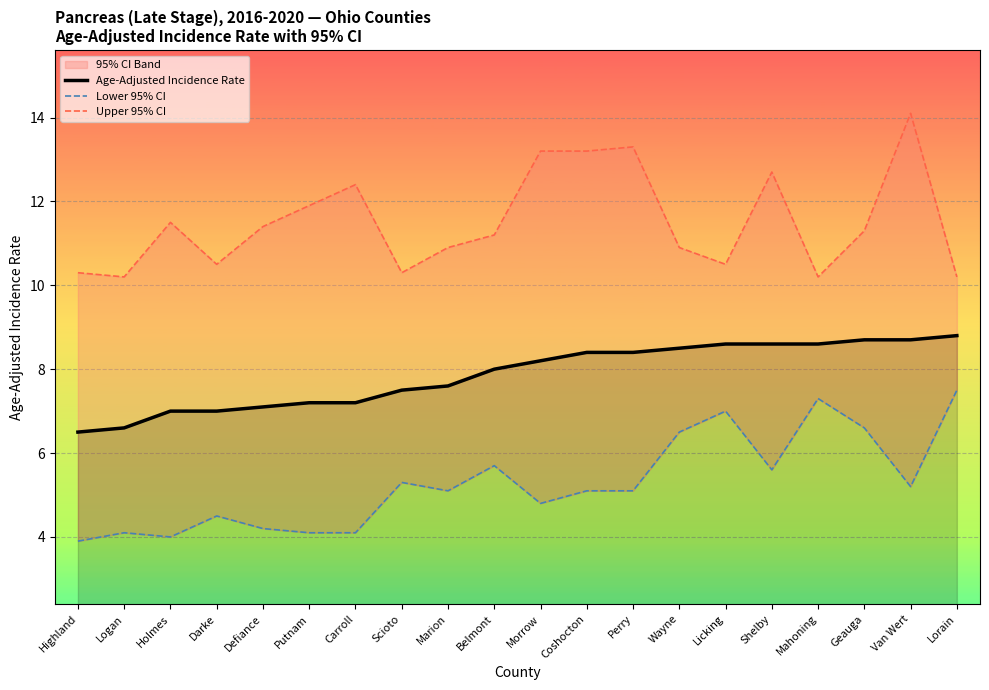

Reading right to left, extract all data points from this chart.

Age-Adjusted Incidence Rate: Lorain=8.8	Van Wert=8.7	Geauga=8.7	Mahoning=8.6	Shelby=8.6	Licking=8.6	Wayne=8.5	Perry=8.4	Coshocton=8.4	Morrow=8.2	Belmont=8.0	Marion=7.6	Scioto=7.5	Carroll=7.2	Putnam=7.2	Defiance=7.1	Darke=7.0	Holmes=7.0	Logan=6.6	Highland=6.5
Lower 95% CI: Lorain=7.5	Van Wert=5.2	Geauga=6.6	Mahoning=7.3	Shelby=5.6	Licking=7.0	Wayne=6.5	Perry=5.1	Coshocton=5.1	Morrow=4.8	Belmont=5.7	Marion=5.1	Scioto=5.3	Carroll=4.1	Putnam=4.1	Defiance=4.2	Darke=4.5	Holmes=4.0	Logan=4.1	Highland=3.9
Upper 95% CI: Lorain=10.2	Van Wert=14.1	Geauga=11.3	Mahoning=10.2	Shelby=12.7	Licking=10.5	Wayne=10.9	Perry=13.3	Coshocton=13.2	Morrow=13.2	Belmont=11.2	Marion=10.9	Scioto=10.3	Carroll=12.4	Putnam=11.9	Defiance=11.4	Darke=10.5	Holmes=11.5	Logan=10.2	Highland=10.3